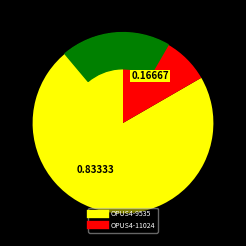

Approximately how many times larger is the value at OPUS4-9535 compared to OPUS4-11024?

5.0